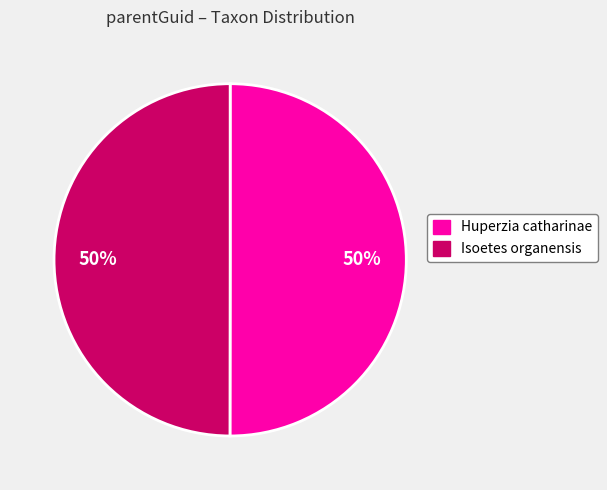

True or false: Huperzia catharinae accounts for 50% of the total.

True